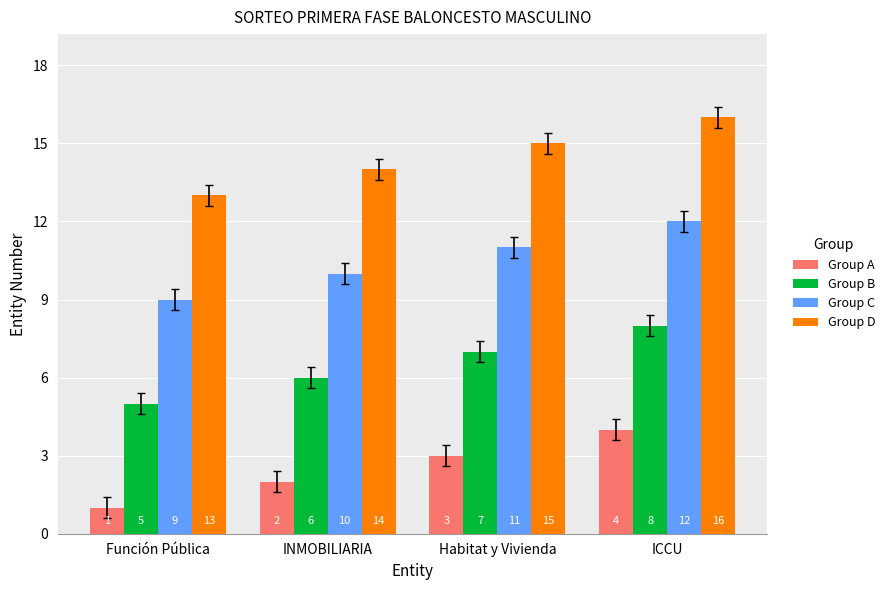

At which category is the sum across all series the highest?

ICCU